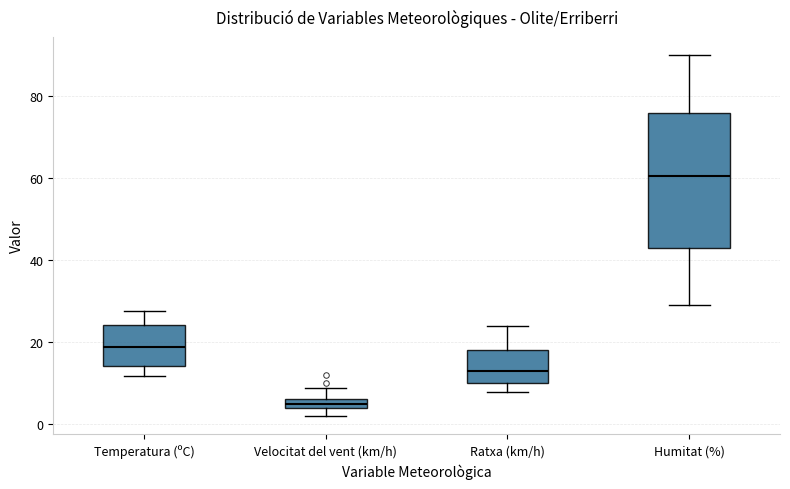

Where does the upper whisker of the box for Humitat (%) end on the y-axis? The values are not printed on the chart, so give them approximately, as read against the axis.

90